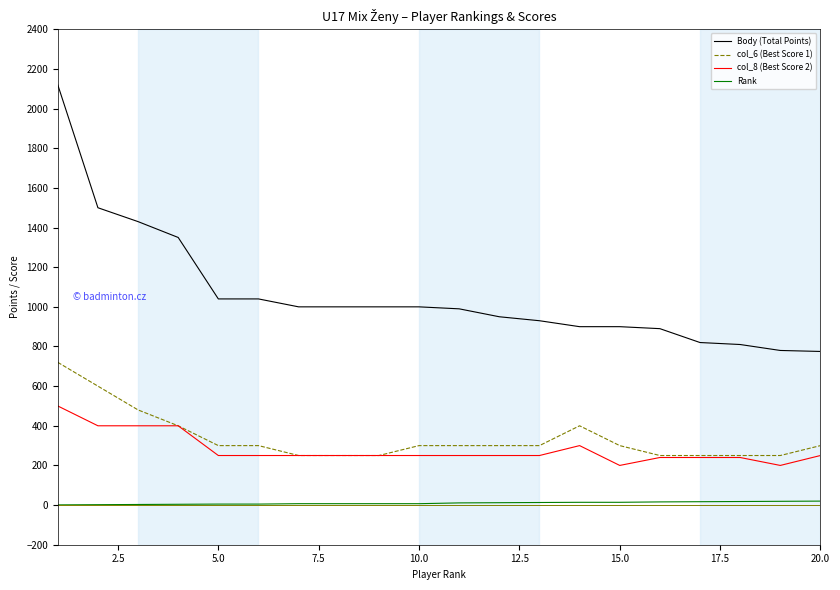

Which series has the widest spread of values?

Body (Total Points)